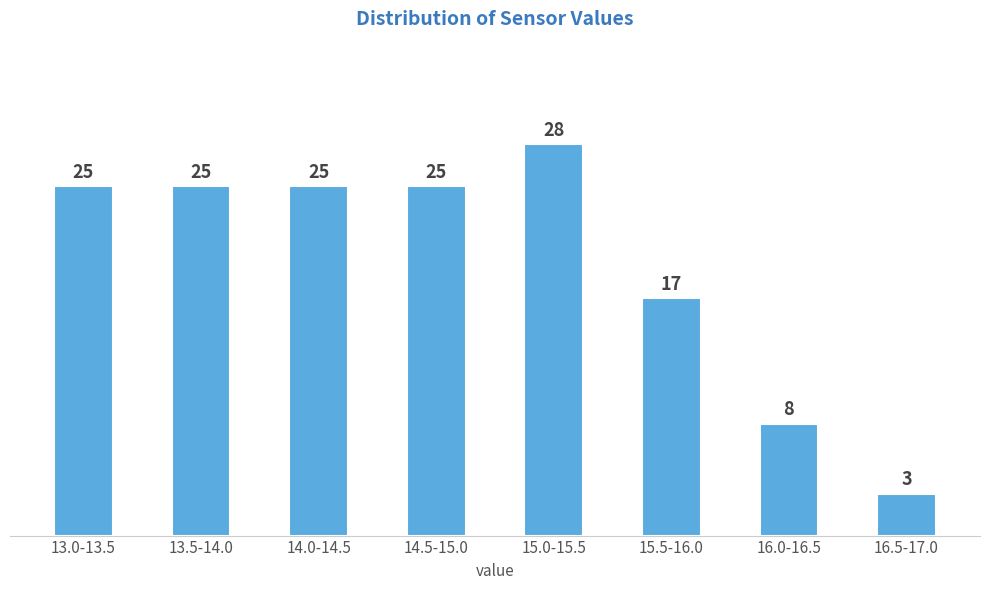

Reading right to left, extract all data points from this chart.

16.5-17.0=3	16.0-16.5=8	15.5-16.0=17	15.0-15.5=28	14.5-15.0=25	14.0-14.5=25	13.5-14.0=25	13.0-13.5=25